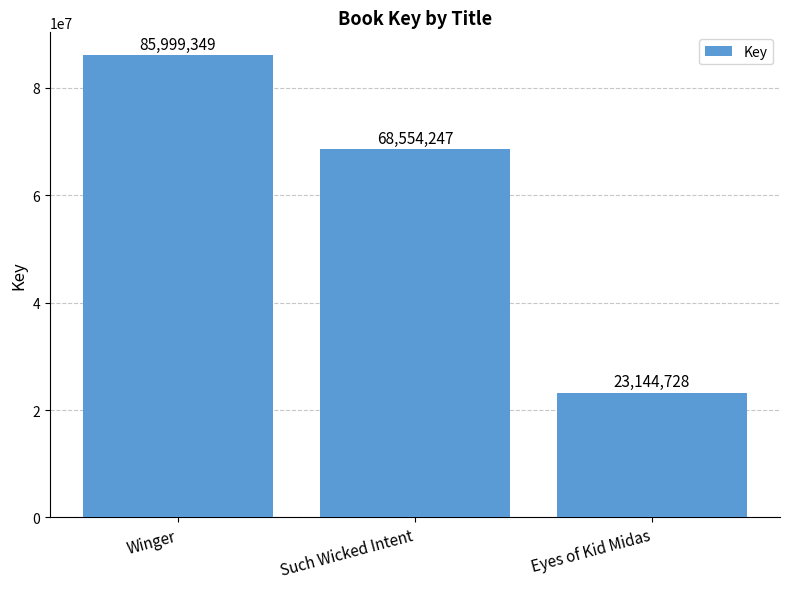

Where does the data first go above 68554247?

Winger